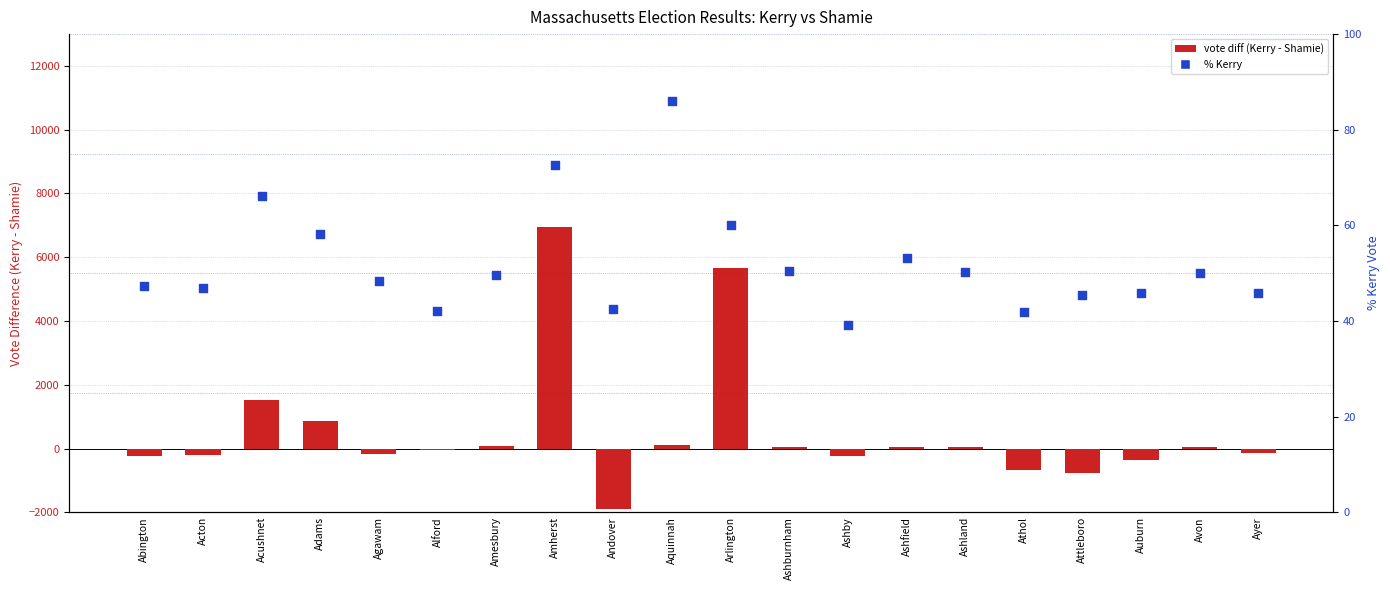

At how many categories does at least one series exceed 1815?

2